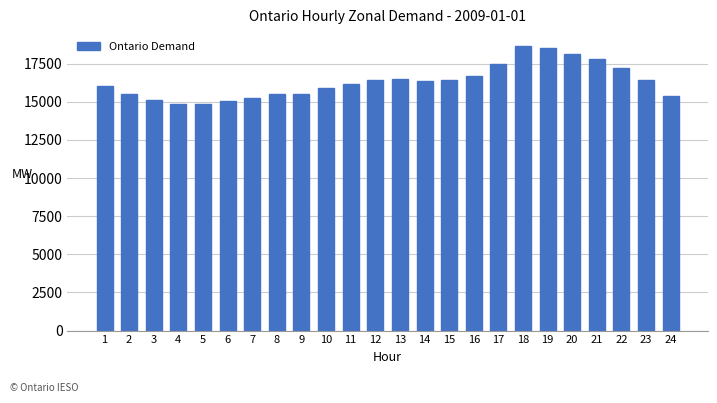

What is the value of the 18th bar from the left?

18635